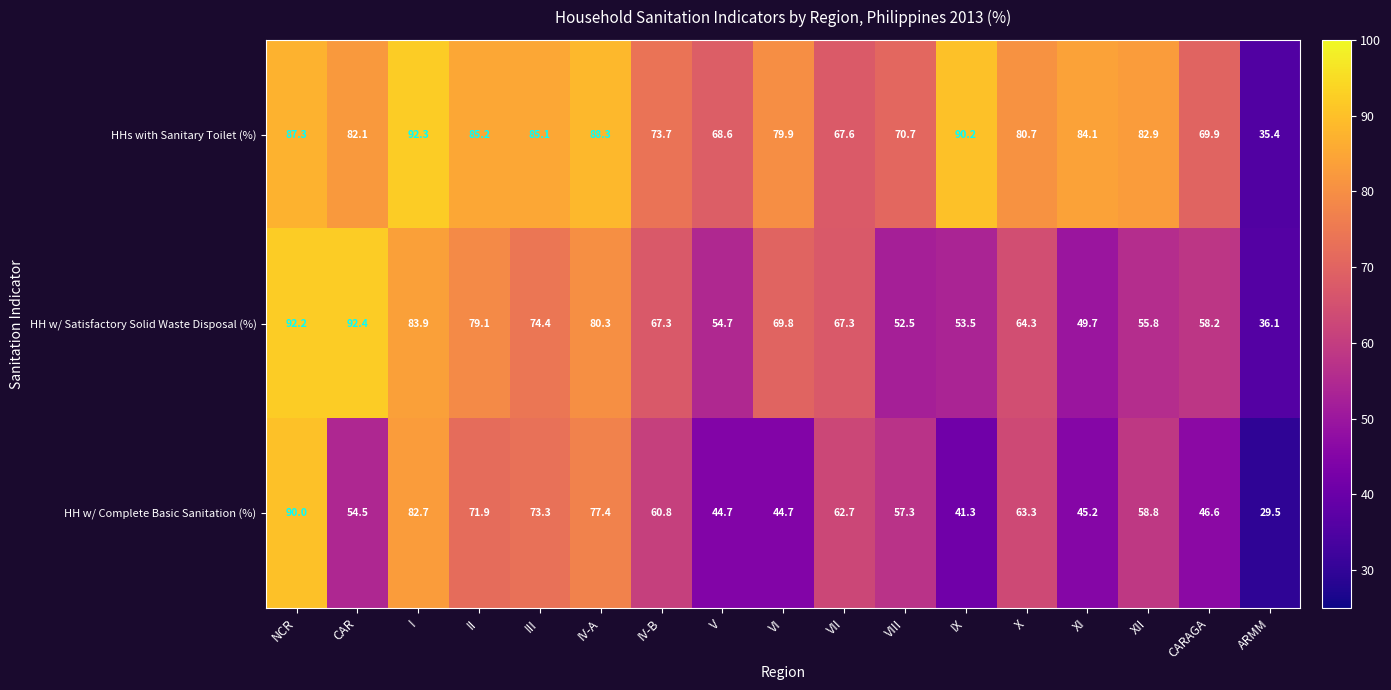

What is the minimum value shown in the chart?

29.5